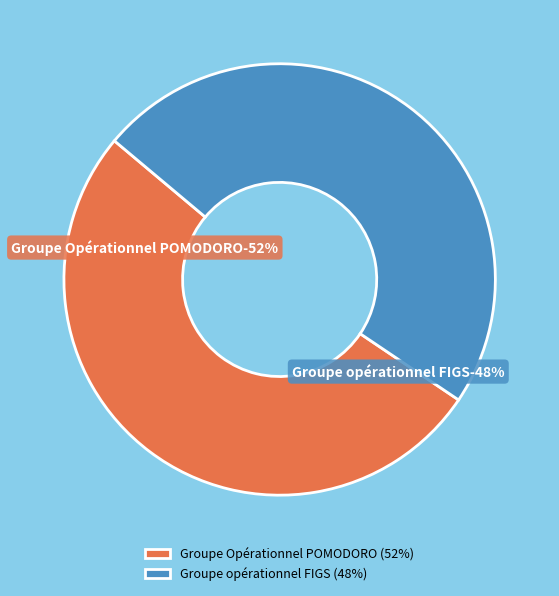

Which slice is the largest?

Groupe Opérationnel POMODORO